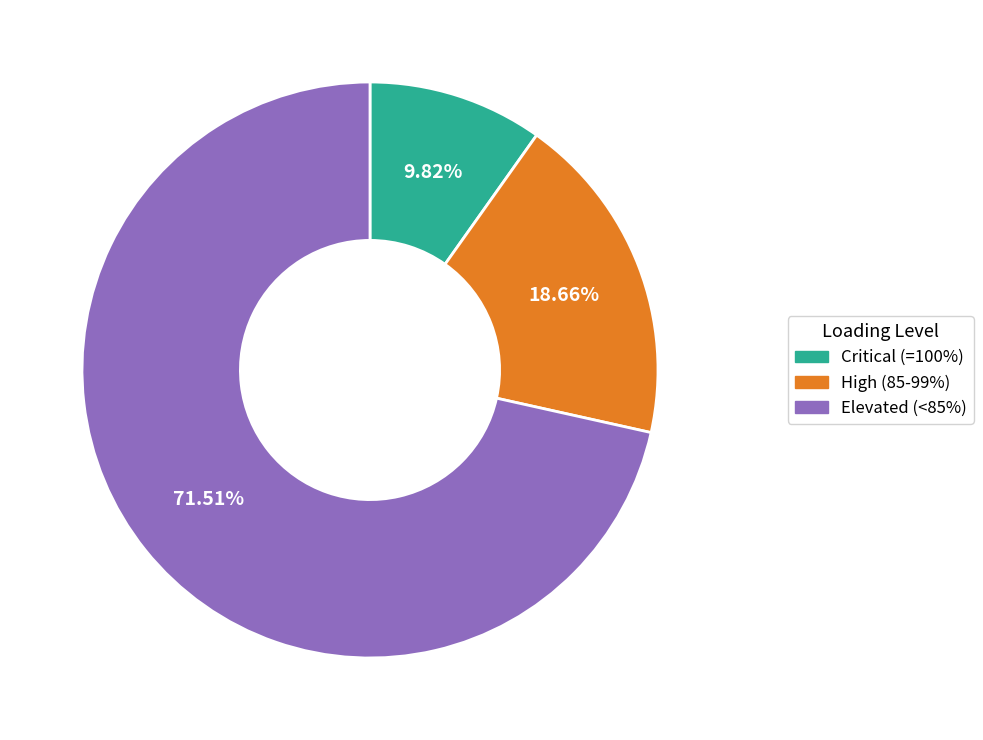

Approximately how many times larger is the value at High (85-99%) compared to Elevated (<85%)?

0.3